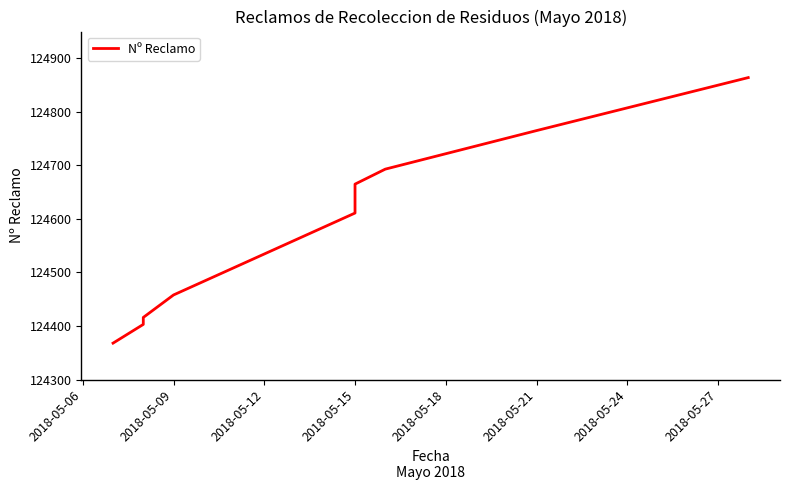

What position from the right is 2018-05-09?

9